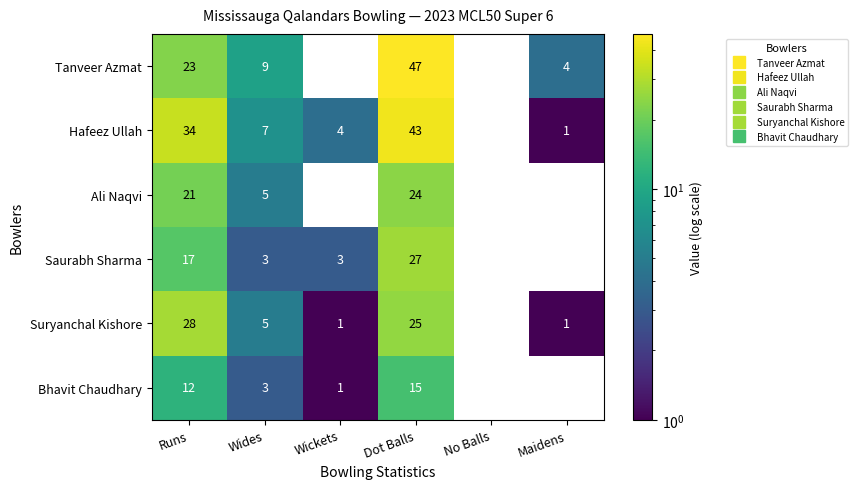

What is the difference between the second highest and second lowest values in the Tanveer Azmat series?

23